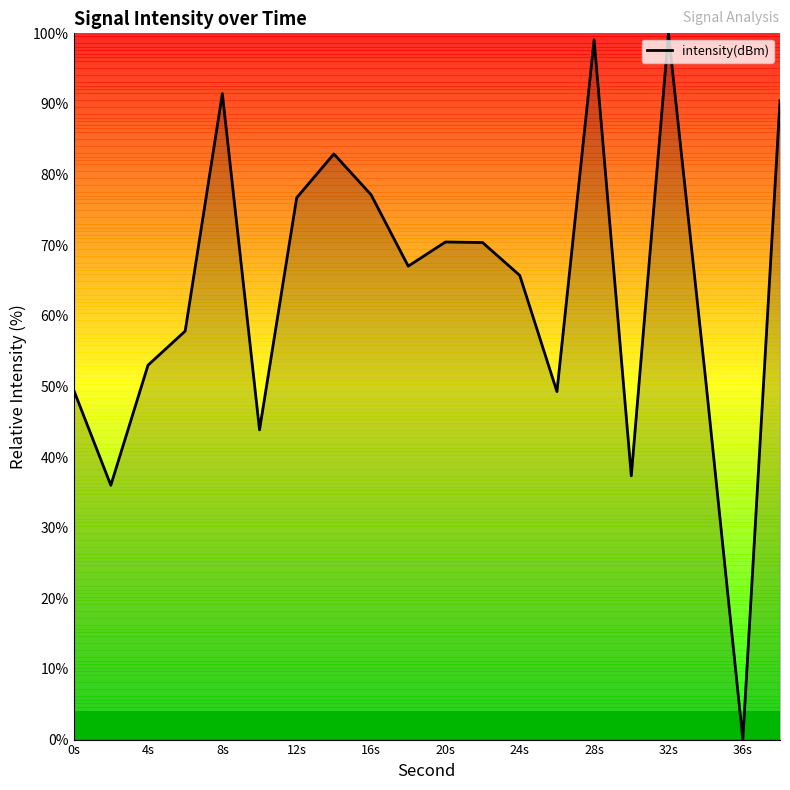

The intensity(dBm) series shows 49.5 at 0s. True or false?

True